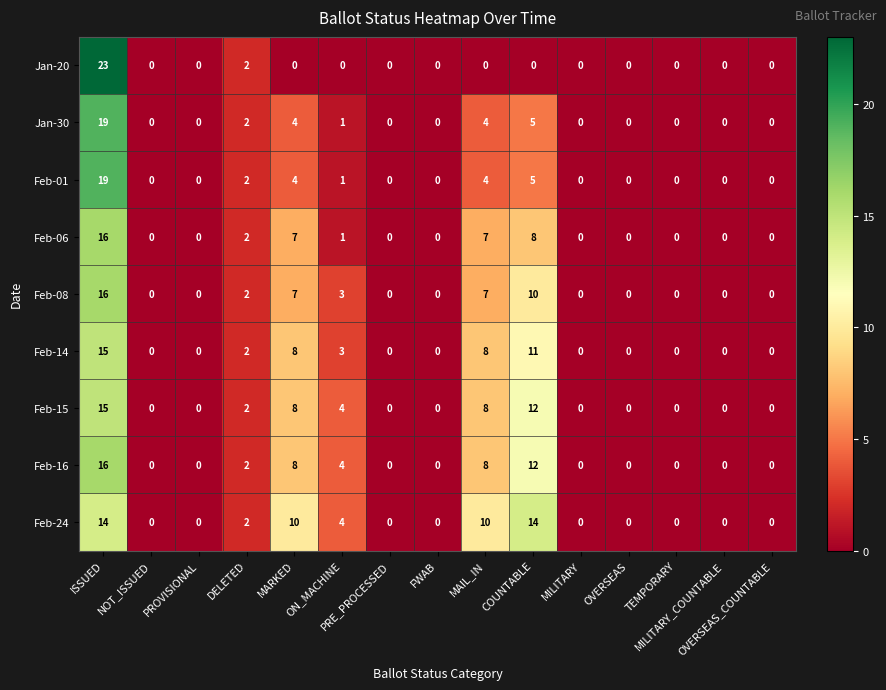

Which series has the largest range (max minus min)?

Jan-20